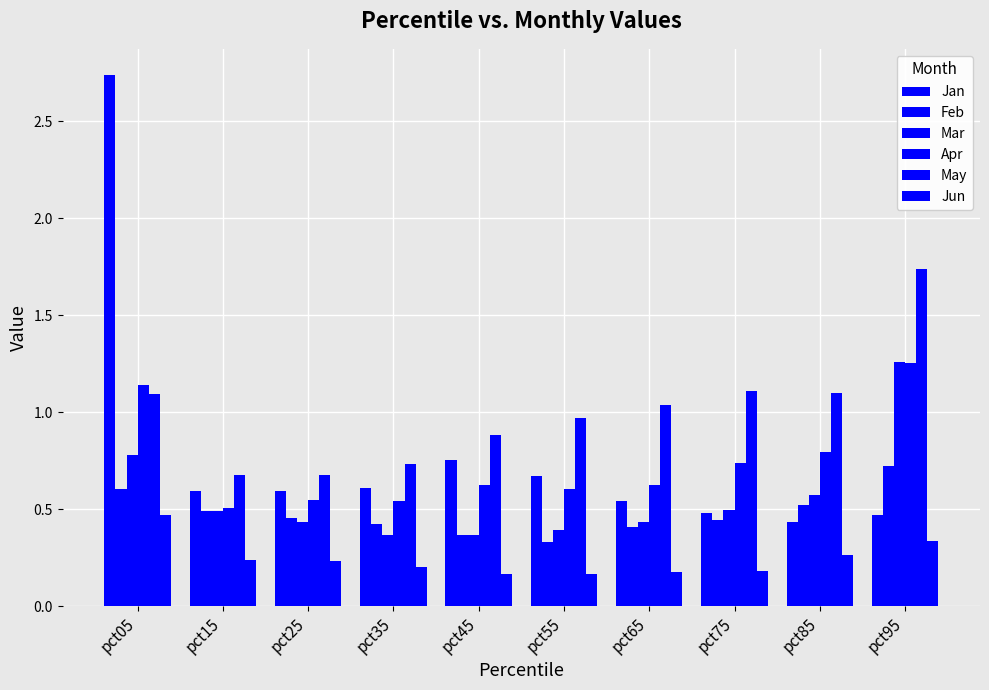

What is the highest value of the Apr series?

1.3